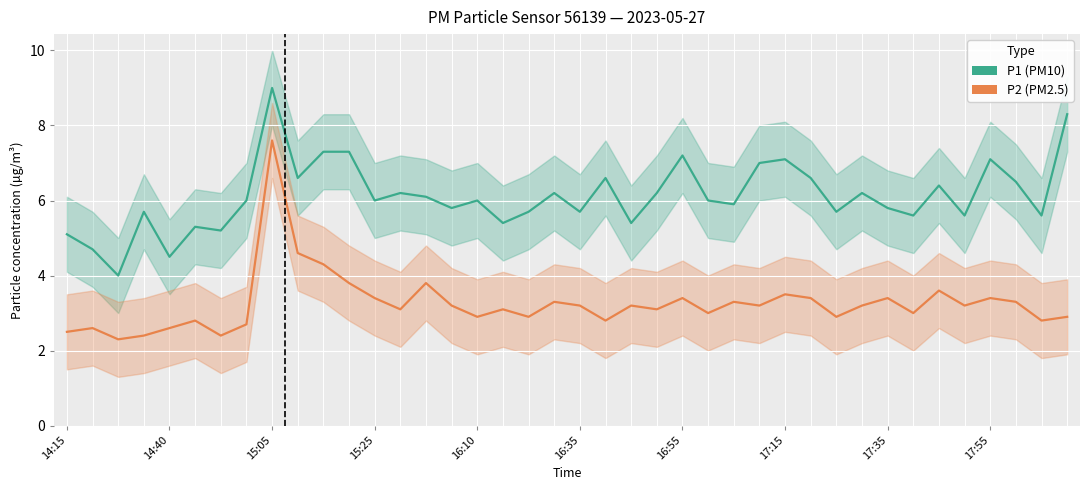

What is the total value across all series at 29?

10.0